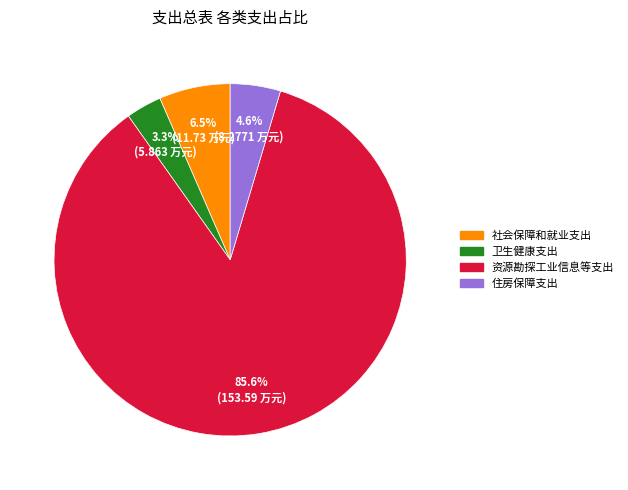

How many slices are in this pie chart?

4